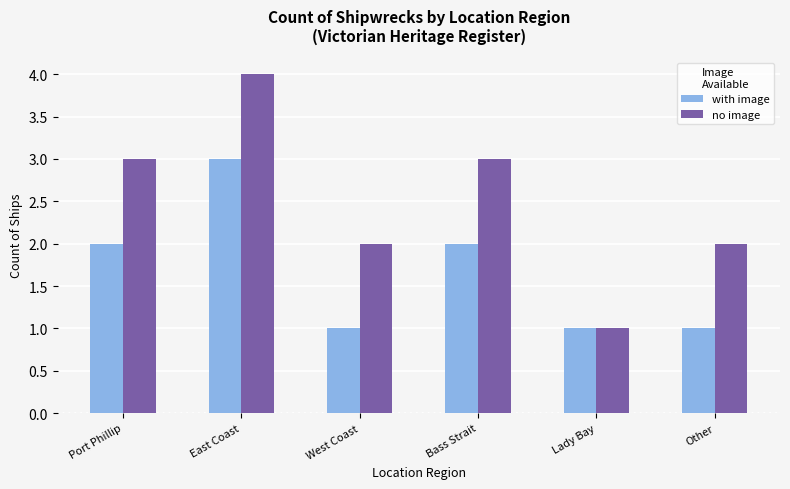

Which category has the highest value in the no image series?

East Coast